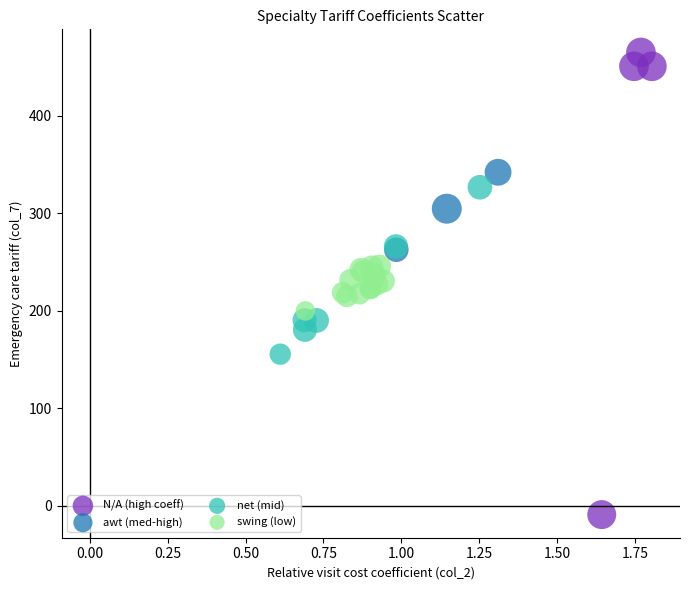

Which series has the widest spread of Y values?

N/A (high coeff)